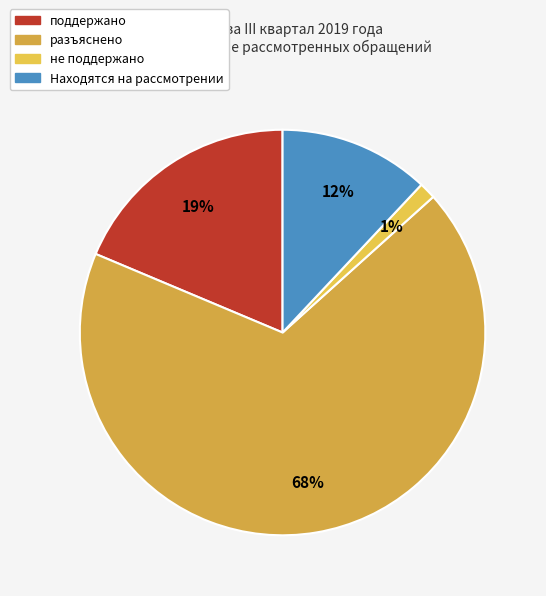

How many slices are in this pie chart?

4